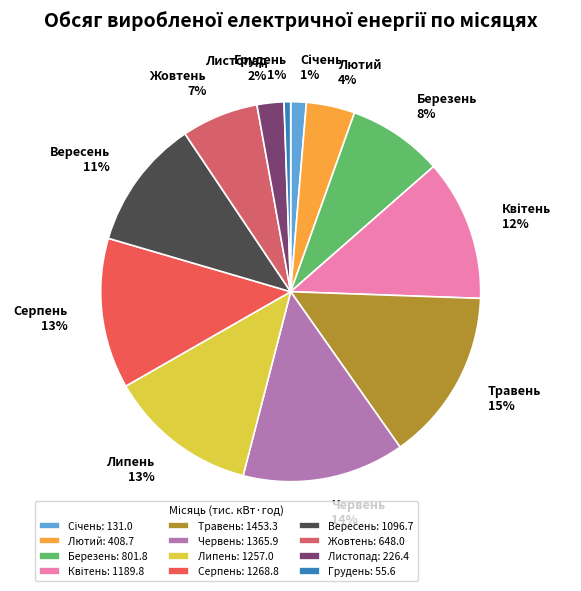

Is Березень the majority of the pie?

No